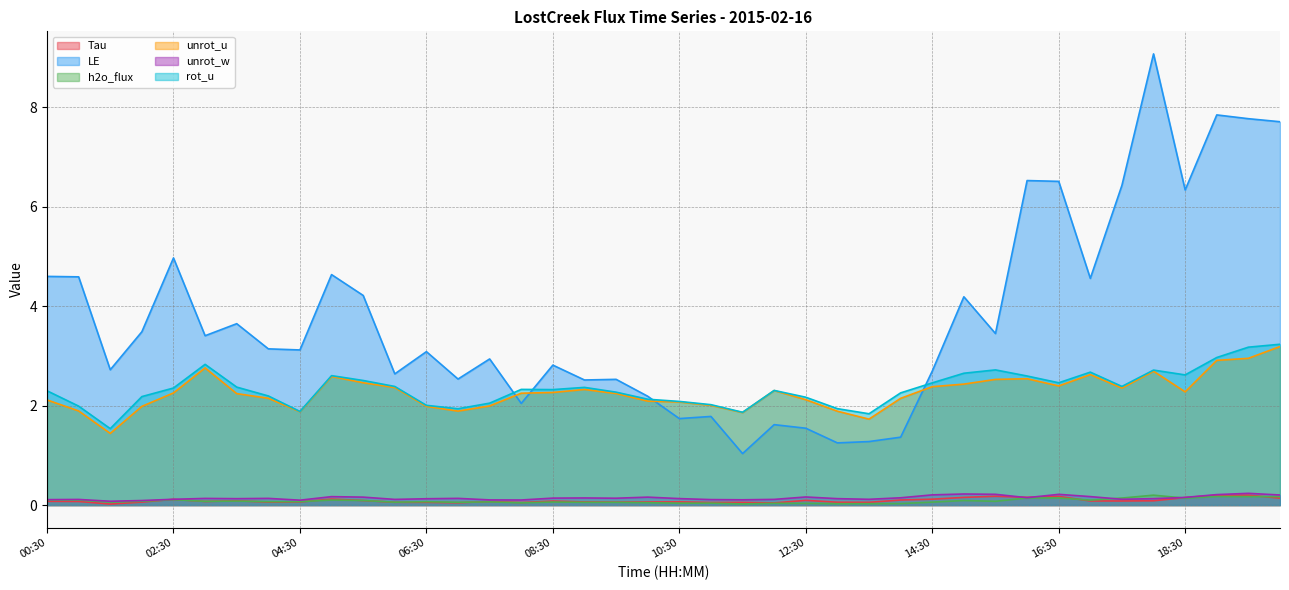

Does the chart have visible grid lines?

Yes